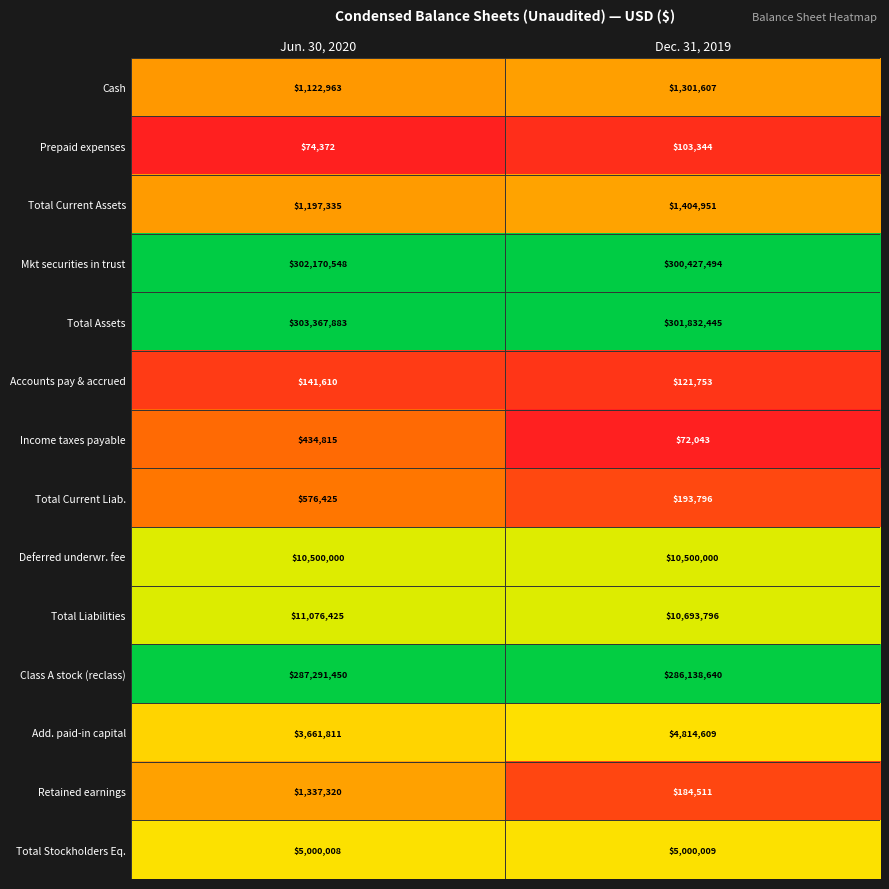

At Dec. 31, 2019, list the series in order from smallest to largest.

Income taxes payable, Prepaid expenses, Accounts pay & accrued, Retained earnings, Total Current Liab., Cash, Total Current Assets, Add. paid-in capital, Total Stockholders Eq., Deferred underwr. fee, Total Liabilities, Class A stock (reclass), Mkt securities in trust, Total Assets